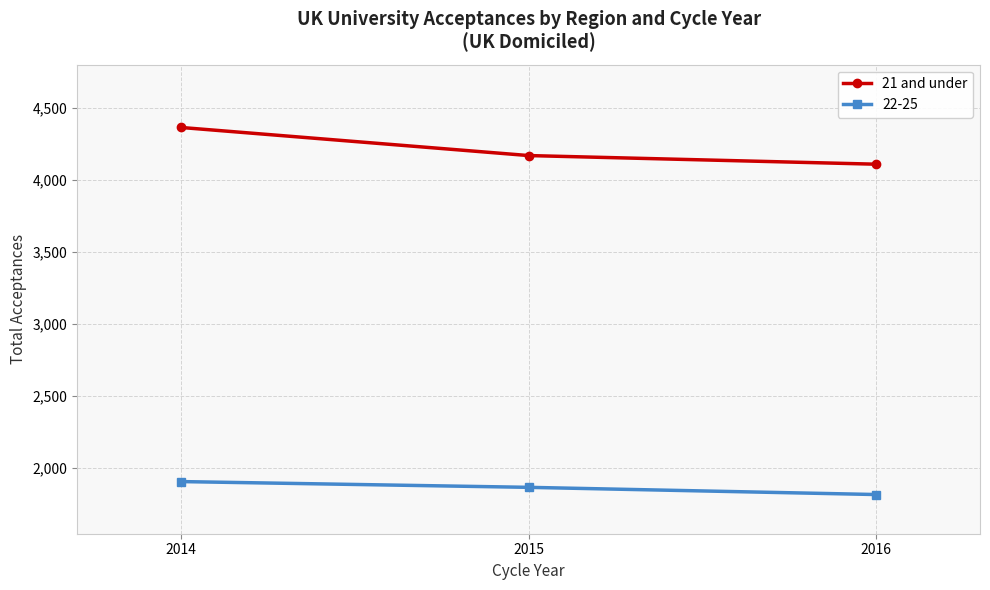

What is the greatest value displayed?

4365